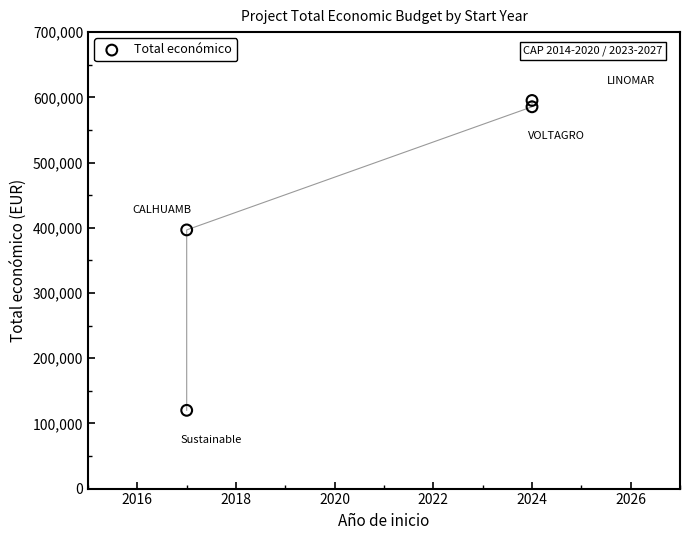

What is the average X value?

2020